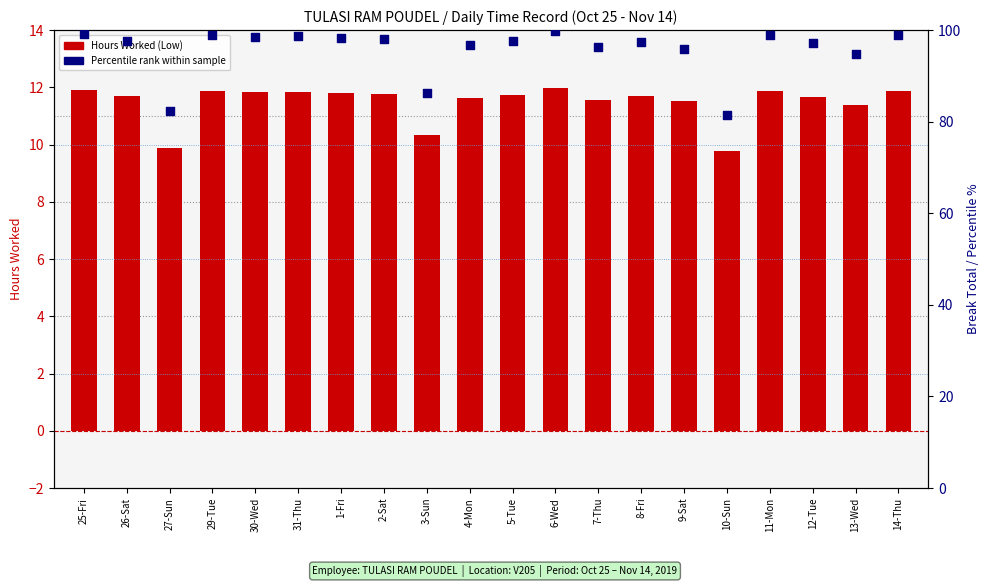

Is the value of Hours Worked (Low) at 12-Tue greater than the value of Percentile rank within sample at 10-Sun?

No